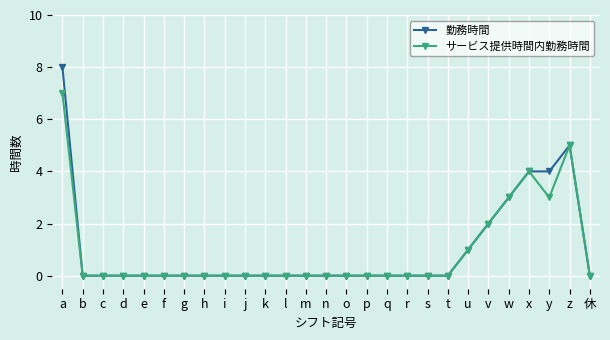

At which category is the sum across all series the highest?

a